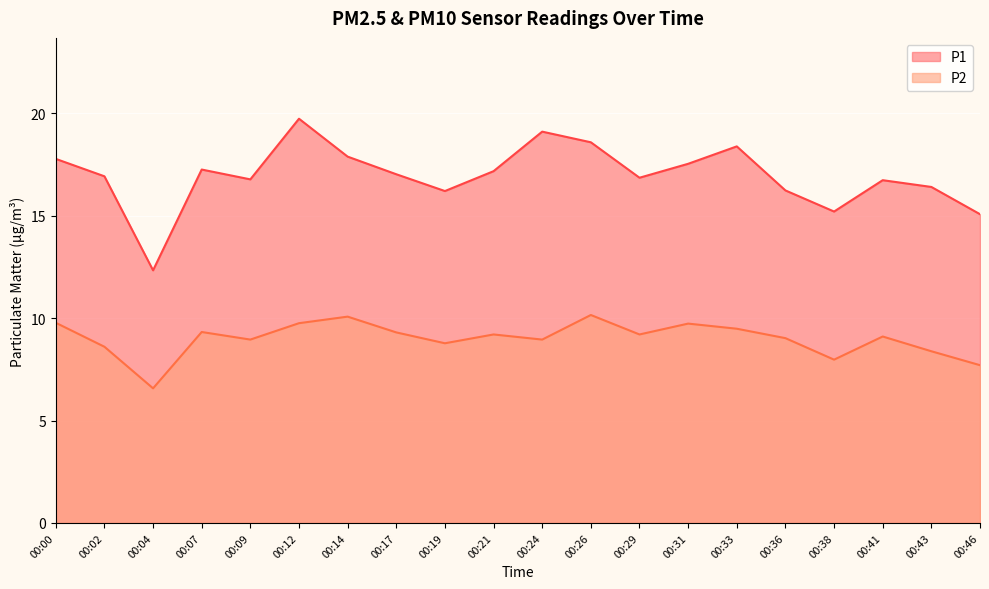

How many interior local valleys does the P2 series have?

6